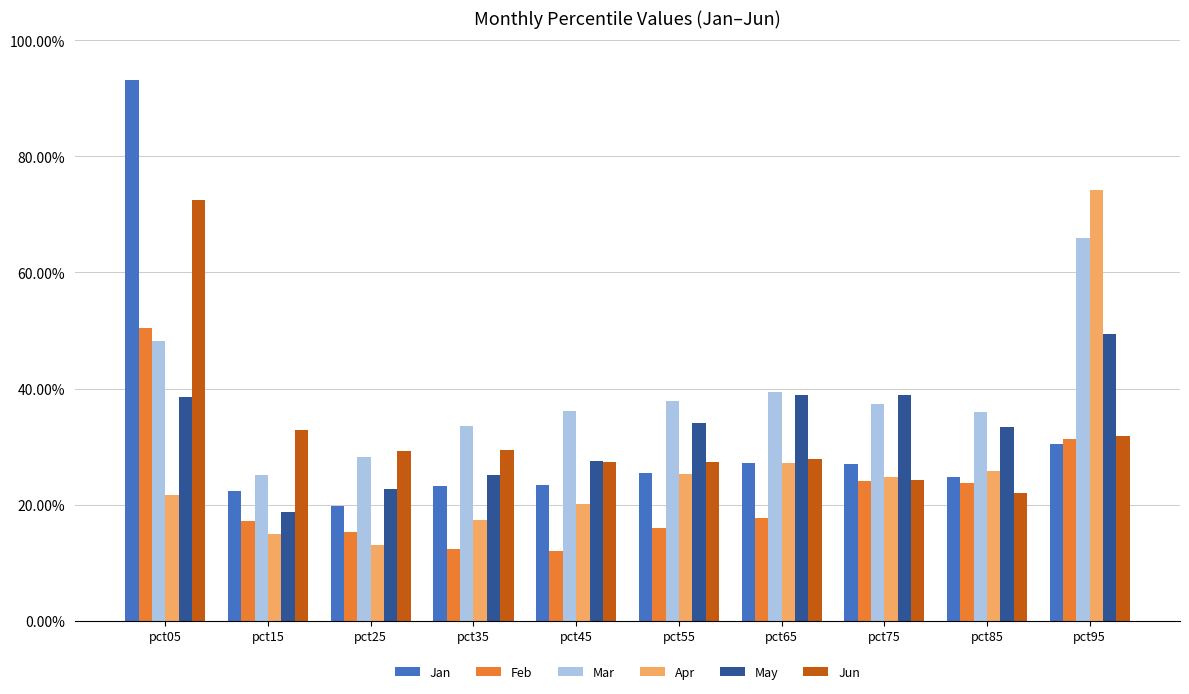

Are the bars horizontal?

No